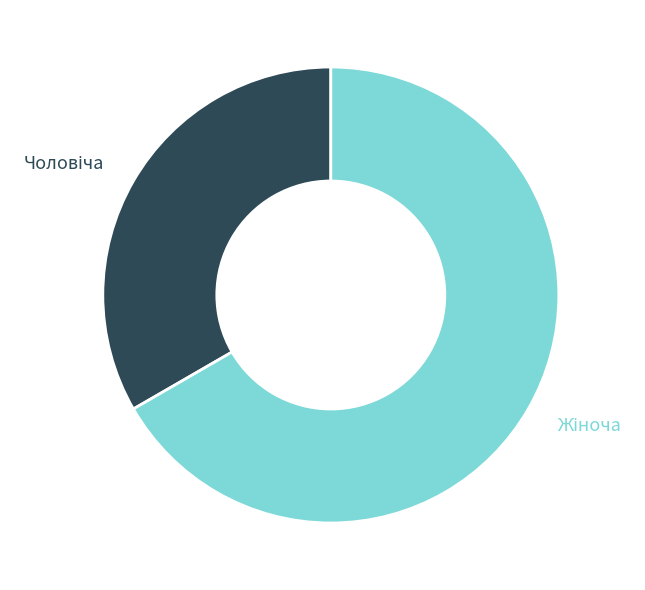

Is there any slice that represents more than half of the pie?

Yes